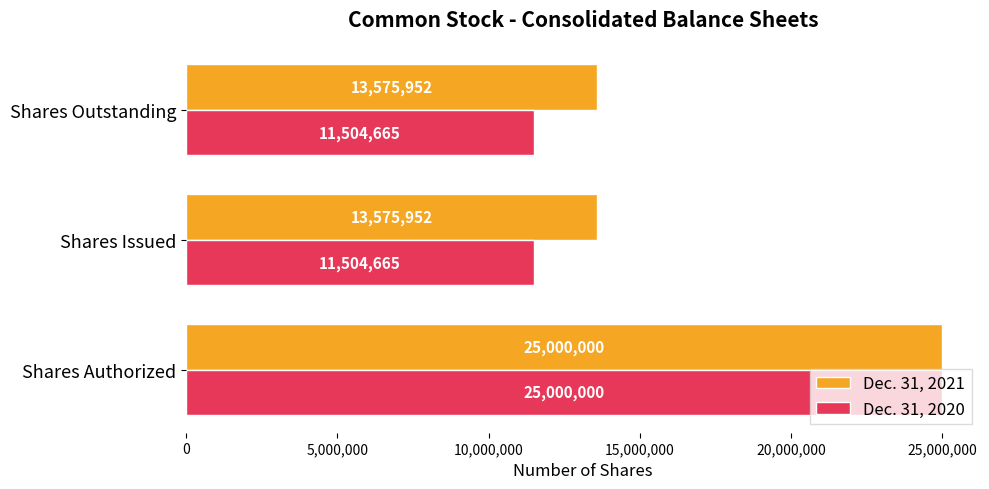

Is the value of Dec. 31, 2020 at Shares Issued greater than the value of Dec. 31, 2021 at Shares Authorized?

No